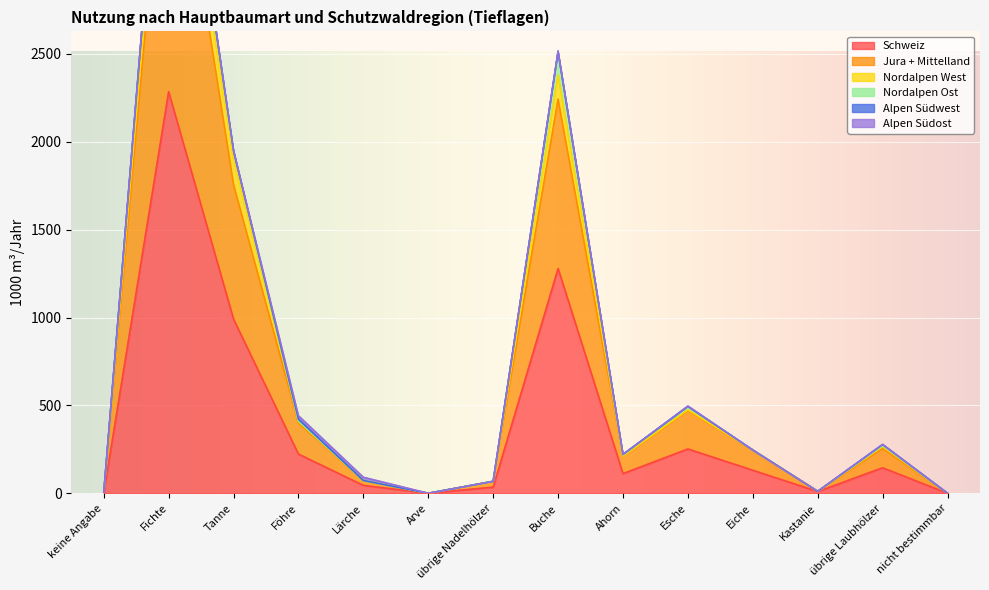

Is it true that Alpen Südwest equals 9 at Föhre?

True